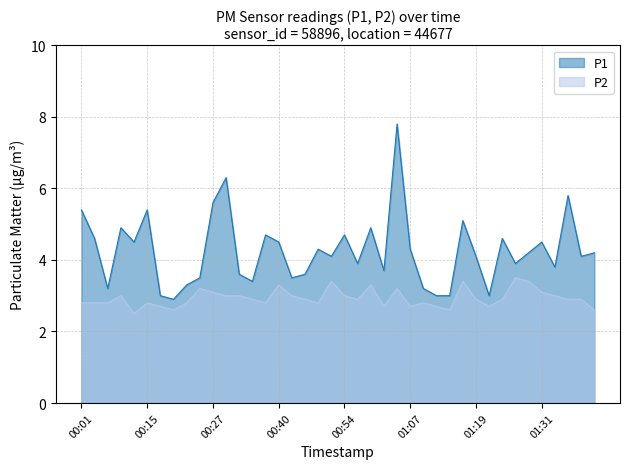

What is the label of the 18th point from the right?

00:59